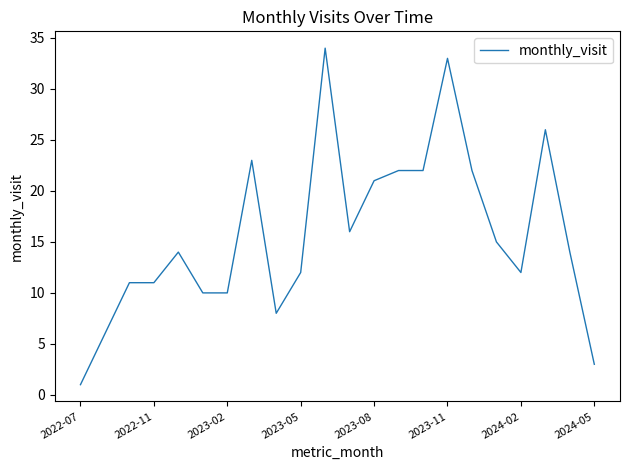

What is the maximum value shown in the chart?

34